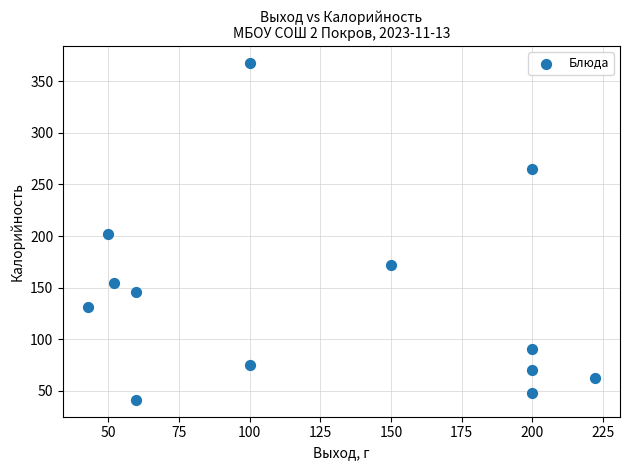

What is the range of X values (max minus min)?

179